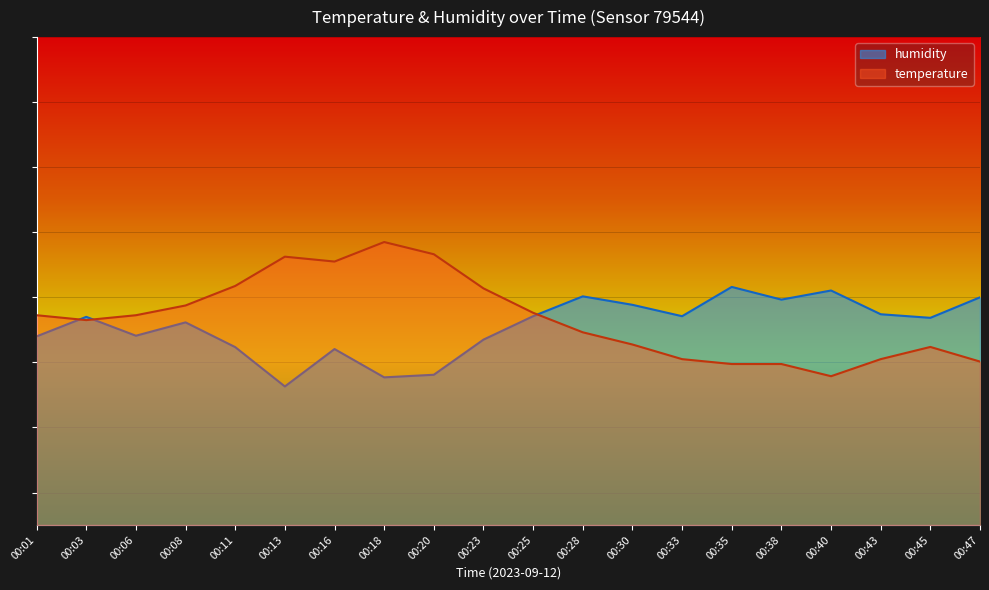

Is the value of humidity at 00:06 greater than the value of temperature at 00:03?

No